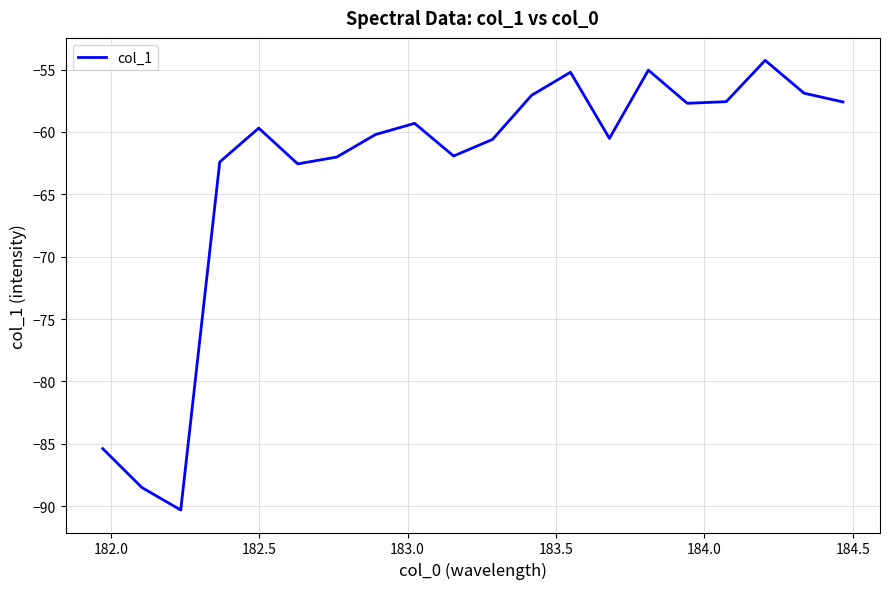

What is the difference between the maximum and minimum values?

36.0